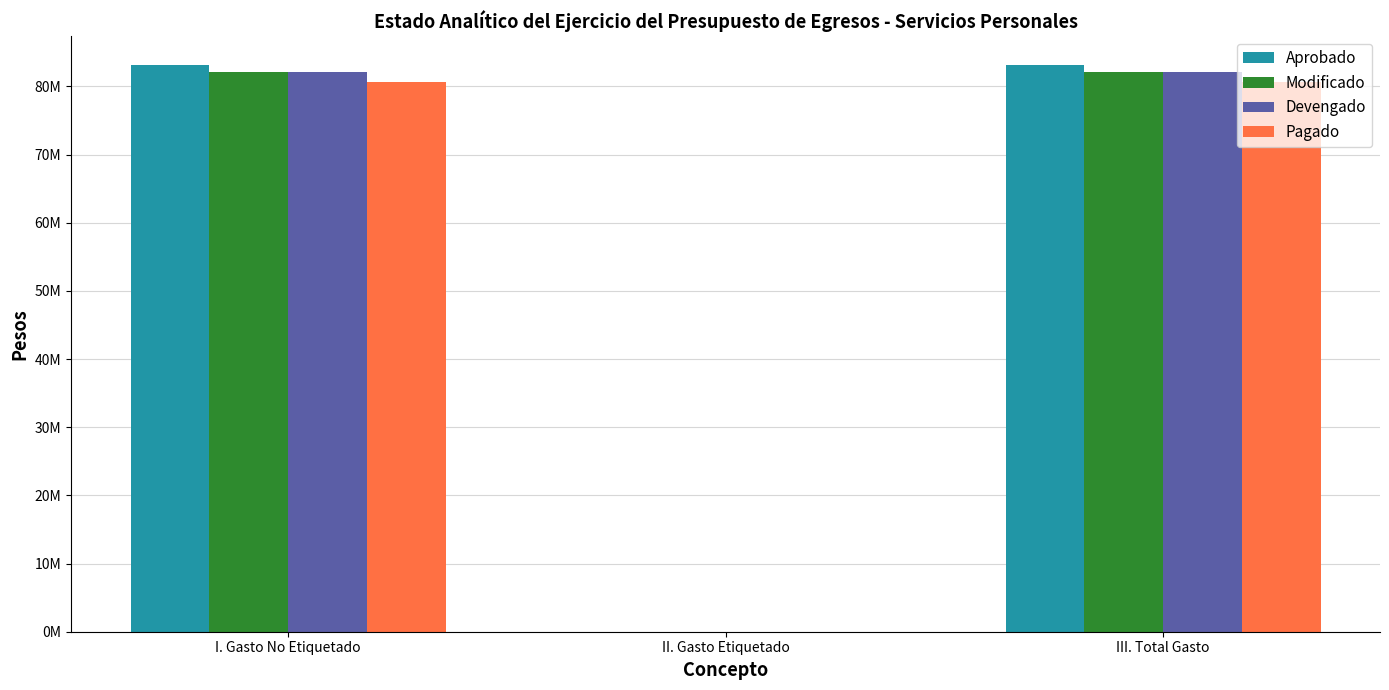

Read the Modificado value at I. Gasto No Etiquetado.

82107115.6